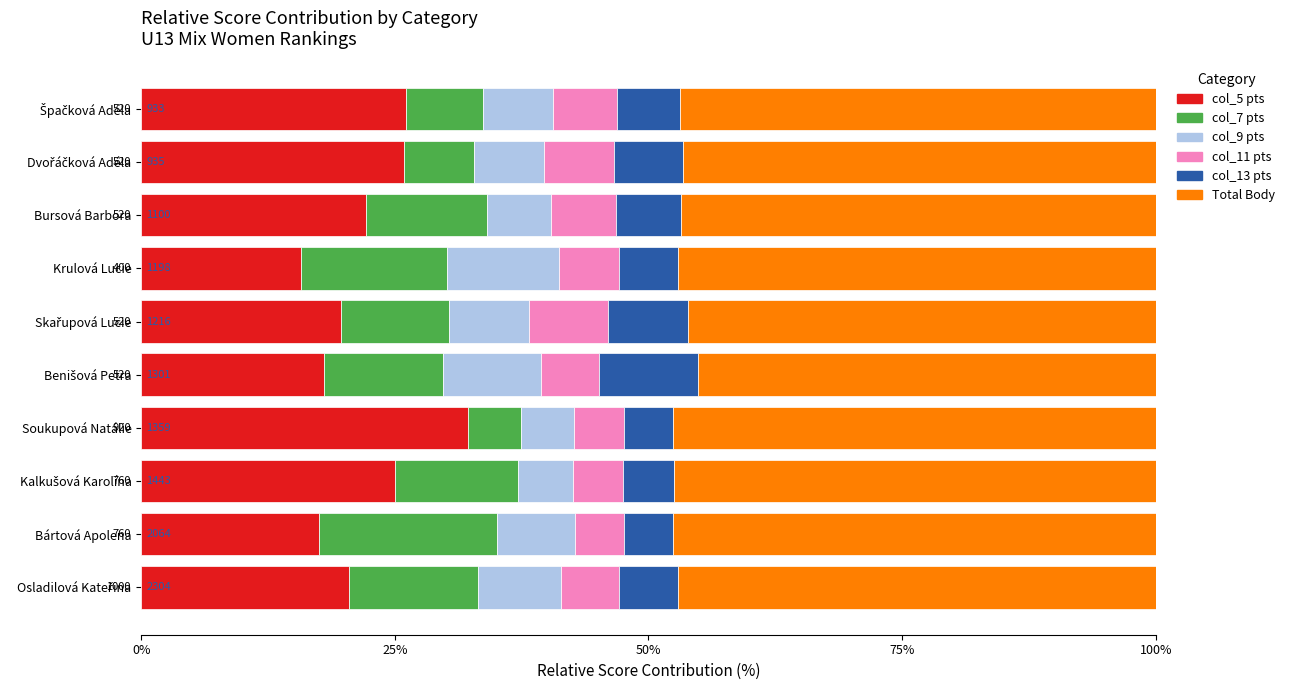

What is the total value across all series at Bártová Apolena?

100.0